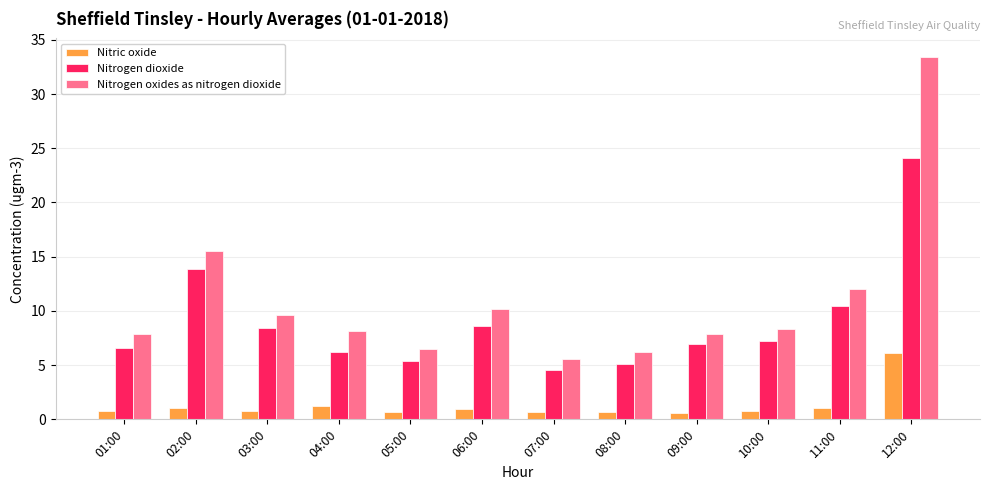

What is the sum of the Nitrogen dioxide values at 12:00 and 05:00?

29.5